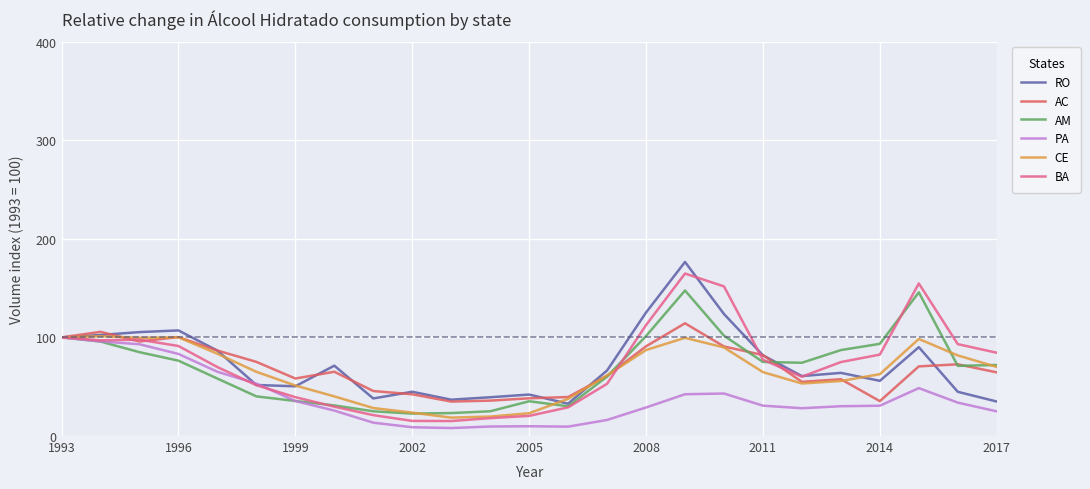

What is the maximum value shown in the chart?

176.5